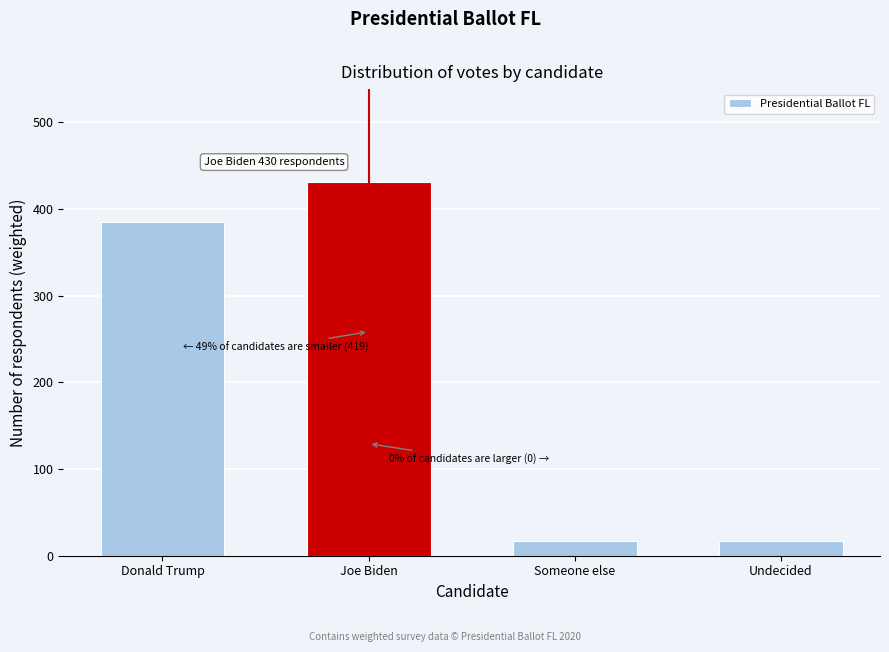

Reading right to left, list all the values displayed in this chart.

17.0	17.0	430.4	384.6